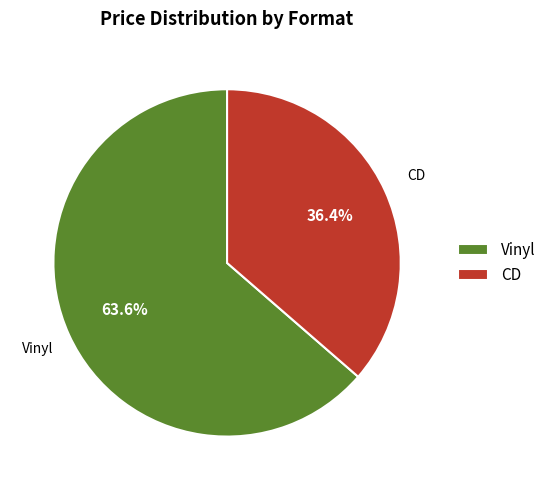

What is the largest slice in the pie chart?

Vinyl